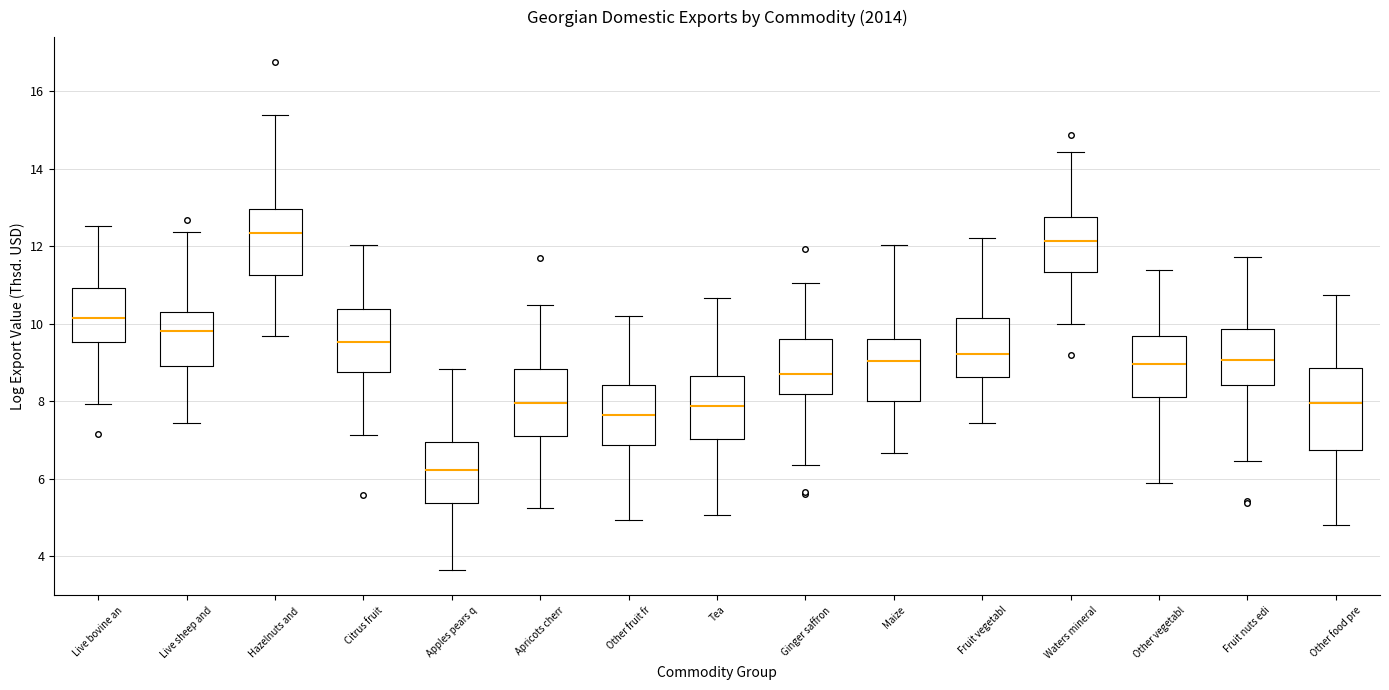

Reading left to right, read every box against the y-axis: the position of its median line, the range the box covers, and the ends of its whiskers. The values are not printed on the chart, so give them approximately, as read against the axis.

Live bovine an: median 10.2, box 9.6 to 11.0, whiskers 8.0 to 12.6
Live sheep and: median 9.8, box 9.0 to 10.2, whiskers 7.4 to 12.4
Hazelnuts and: median 12.4, box 11.2 to 13.0, whiskers 9.6 to 15.4
Citrus fruit: median 9.6, box 8.8 to 10.4, whiskers 7.2 to 12.0
Apples pears q: median 6.2, box 5.4 to 7.0, whiskers 3.6 to 8.8
Apricots cherr: median 8.0, box 7.0 to 8.8, whiskers 5.2 to 10.4
Other fruit fr: median 7.6, box 6.8 to 8.4, whiskers 5.0 to 10.2
Tea: median 7.8, box 7.0 to 8.6, whiskers 5.0 to 10.6
Ginger saffron: median 8.6, box 8.2 to 9.6, whiskers 6.4 to 11.0
Maize: median 9.0, box 8.0 to 9.6, whiskers 6.6 to 12.0
Fruit vegetabl: median 9.2, box 8.6 to 10.2, whiskers 7.4 to 12.2
Waters mineral: median 12.2, box 11.4 to 12.8, whiskers 10.0 to 14.4
Other vegetabl: median 9.0, box 8.2 to 9.6, whiskers 5.8 to 11.4
Fruit nuts edi: median 9.0, box 8.4 to 9.8, whiskers 6.4 to 11.8
Other food pre: median 8.0, box 6.8 to 8.8, whiskers 4.8 to 10.8